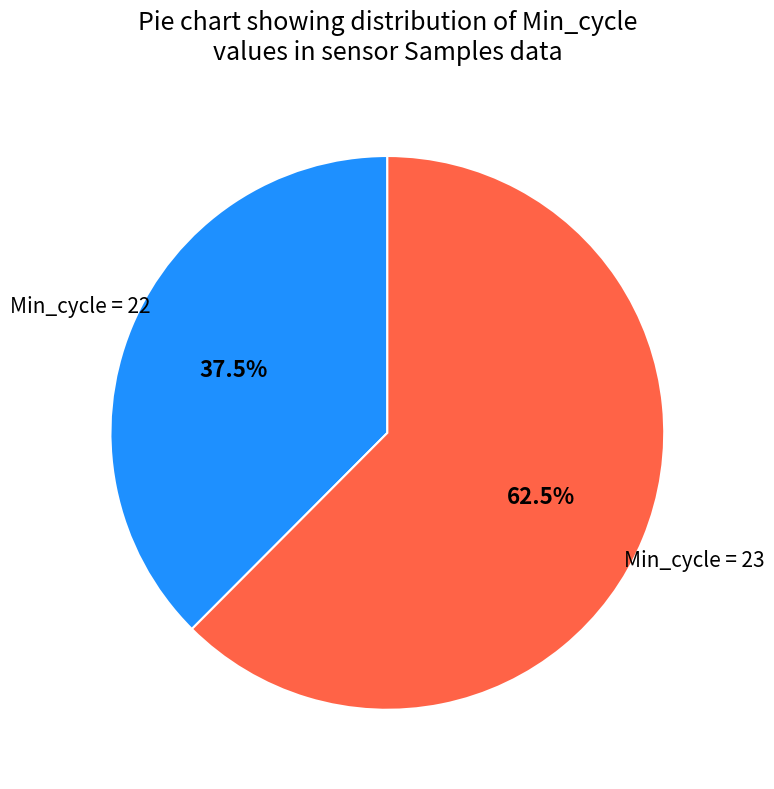

Is there a majority slice in this chart?

Yes